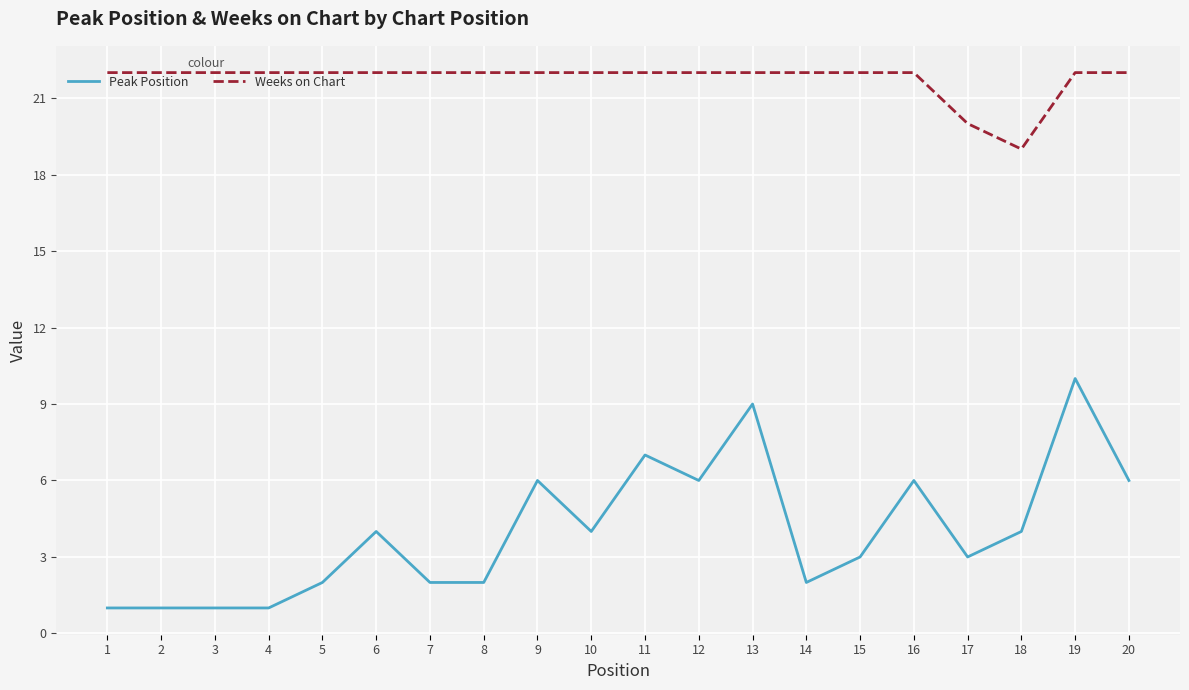

What is the sum of the Weeks on Chart values at 12 and 1?

44